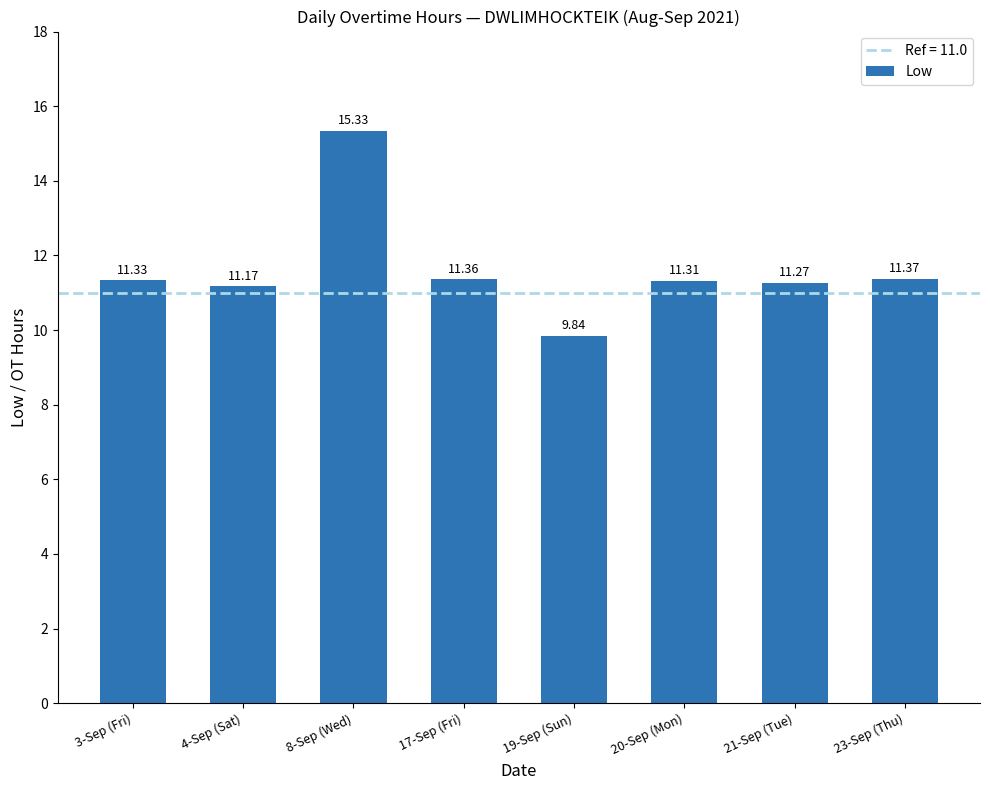

Reading right to left, list all the values displayed in this chart.

11.4	11.3	11.3	9.8	11.4	15.3	11.2	11.3